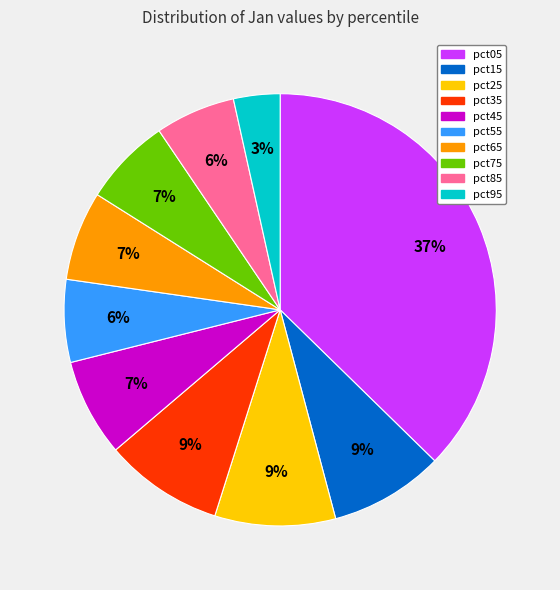

To the nearest percent, what is the combined percentage of pct15 and pct85?

15%